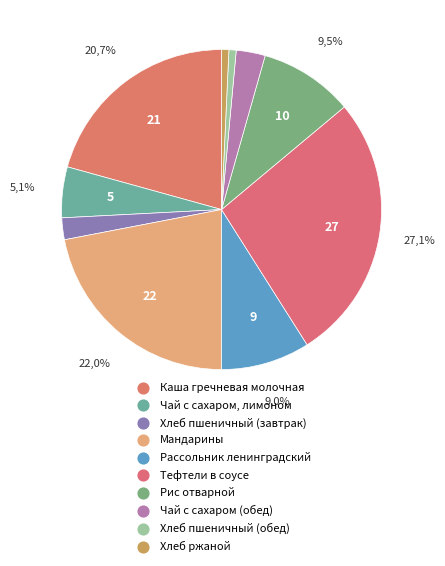

To the nearest percent, what percentage of the pie is Хлеб пшеничный (завтрак)?

2%